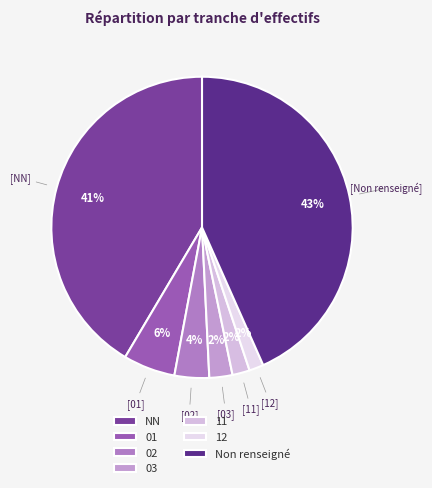

The 02 slice represents 1% of the pie. True or false?

False